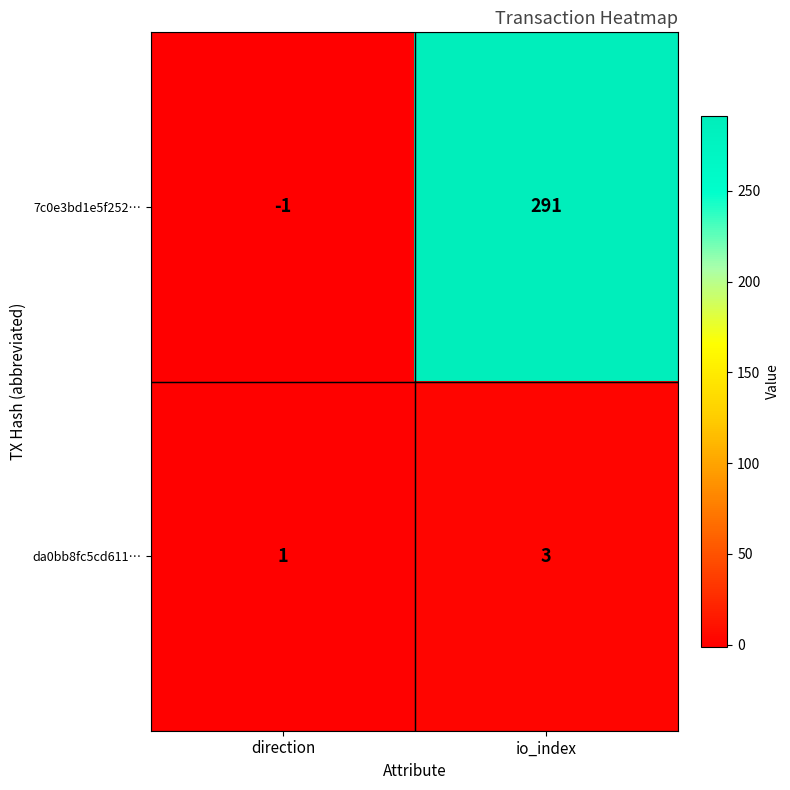

At which label is 7c0e3bd1e5f252… closest to 145?

direction